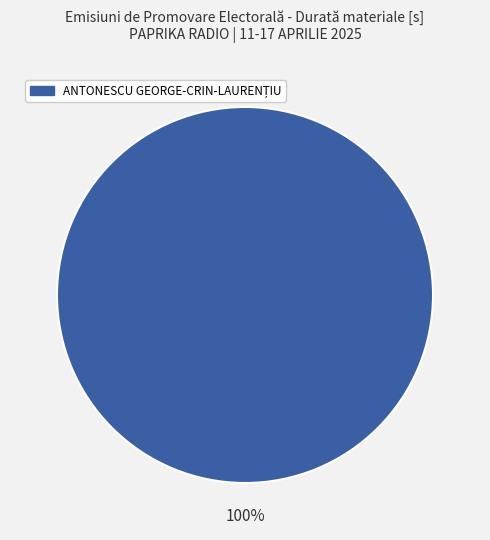

How many slices are in this pie chart?

1